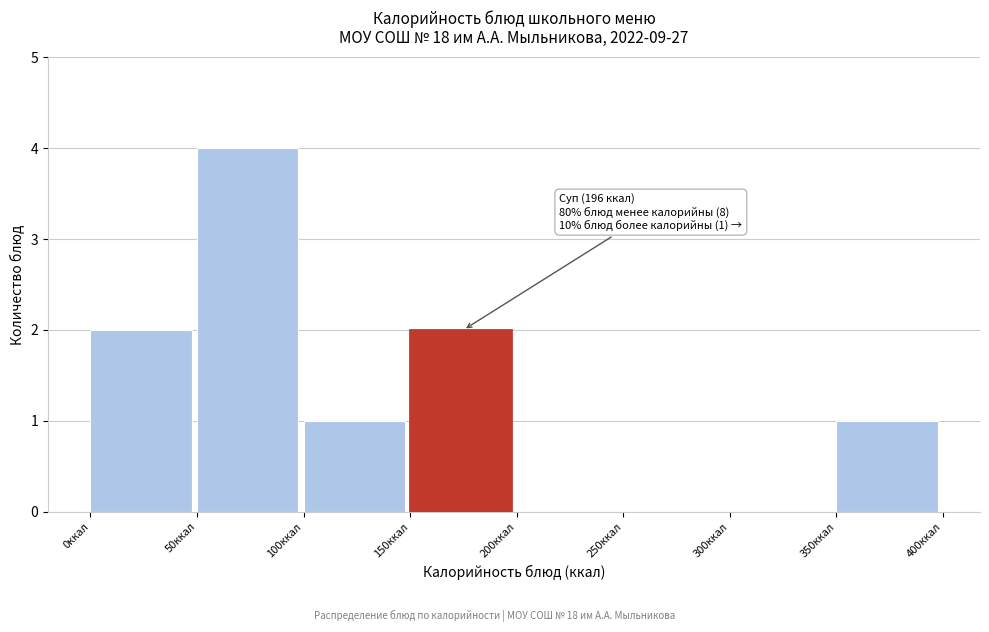

Reading left to right, extract all data points from this chart.

0ккал=2	50ккал=4	100ккал=1	150ккал=2	200ккал=0	250ккал=0	300ккал=0	350ккал=1